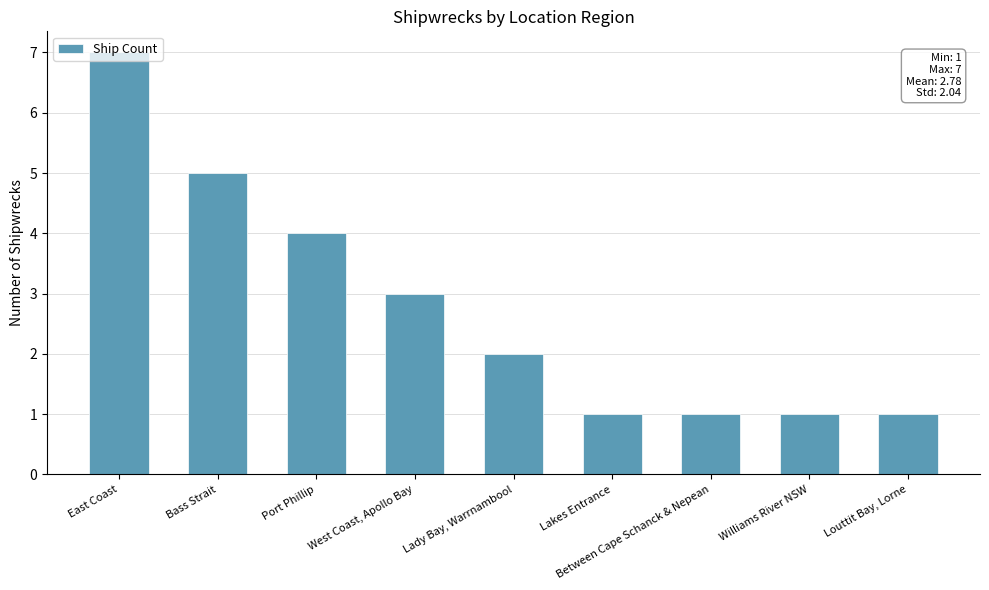

What is the difference between the maximum and minimum values?

6